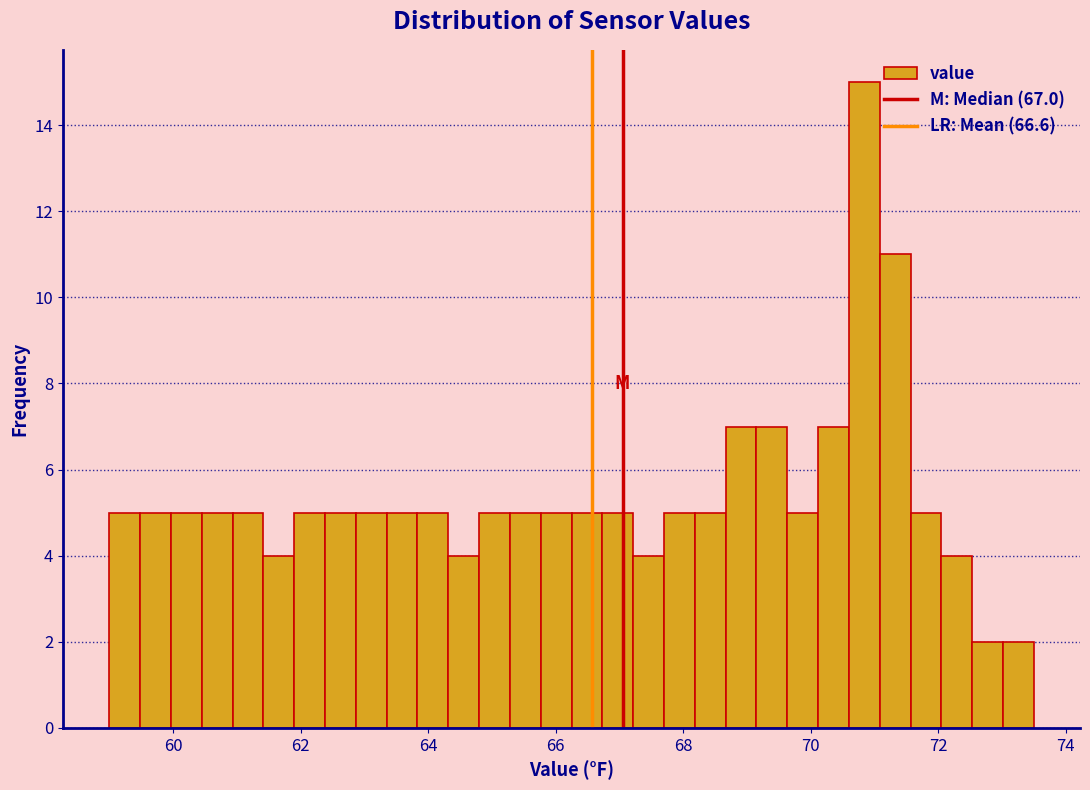

Around what value on the x-axis is the tallest bar? Give the approximate position of its centre, as read against the axis.

70.8